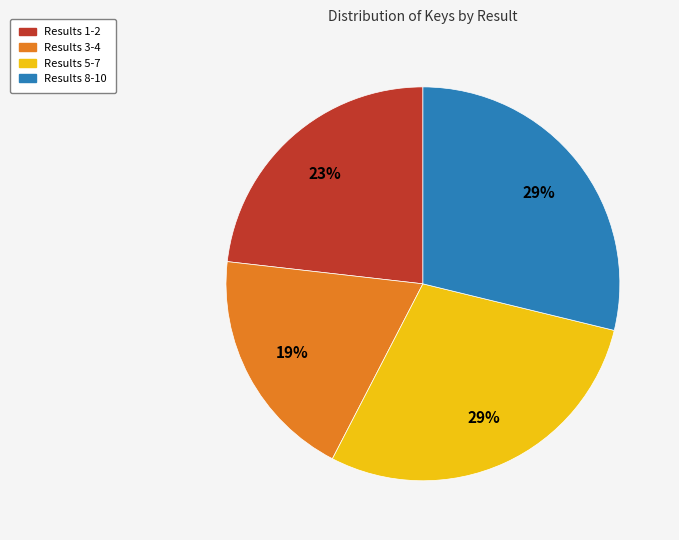

To the nearest percent, what is the difference between the largest and smallest slice percentages?

10%